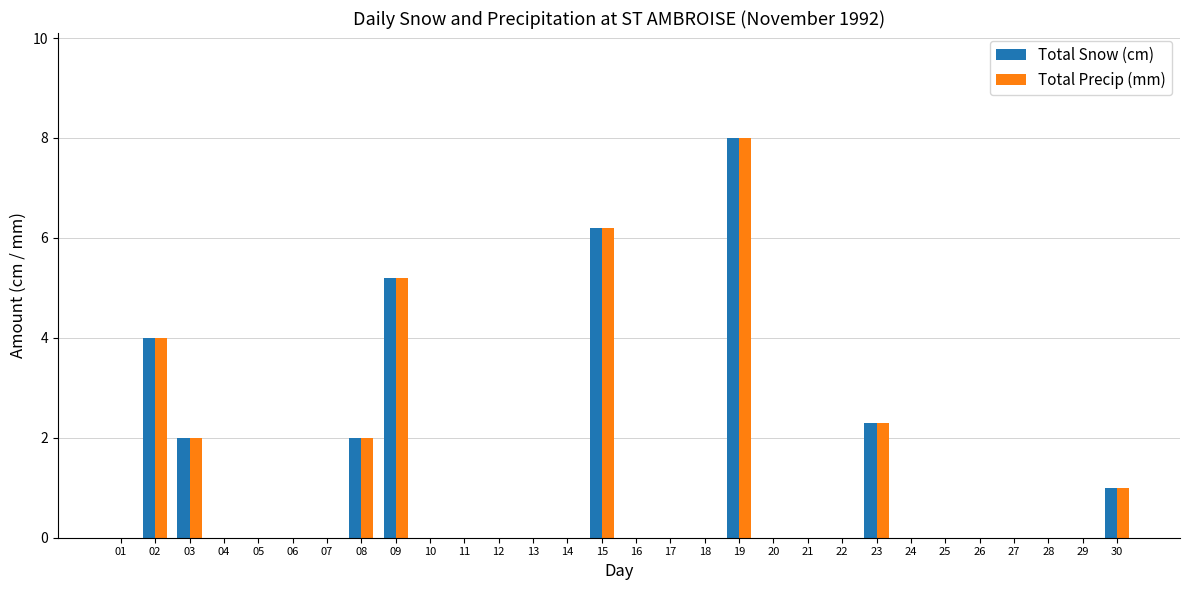

What is the sum of all Total Snow (cm) values?

30.7